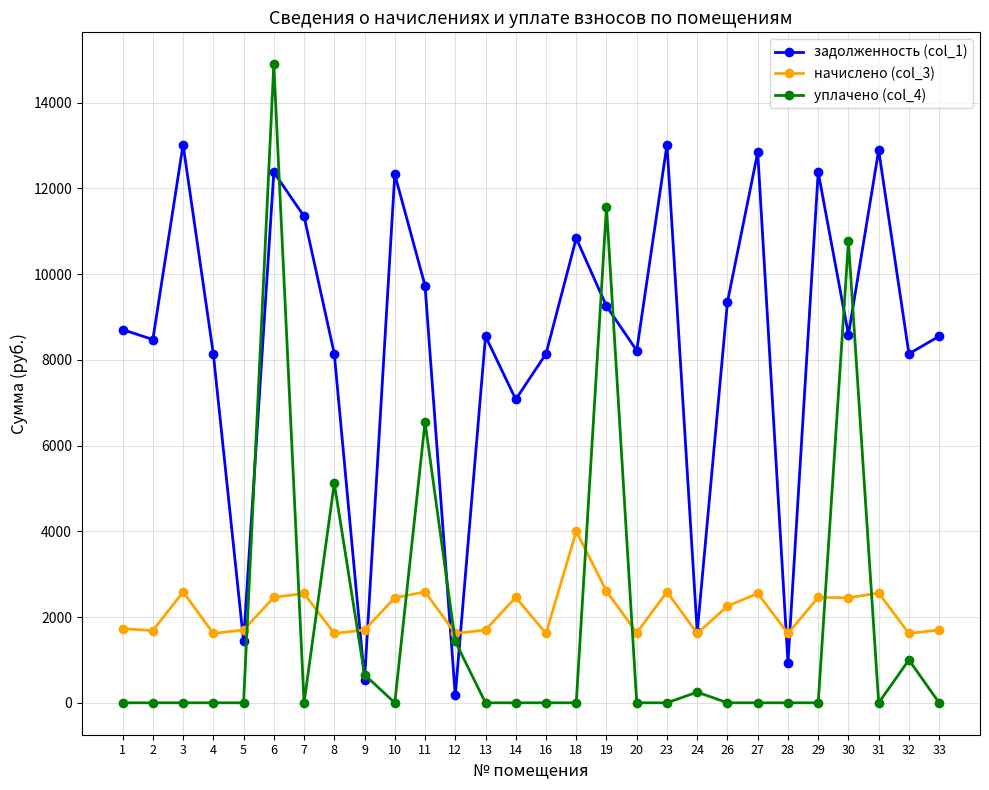

Between which two adjacent categories do уплачено (col_4) and начислено (col_3) first intersect?

5 and 6